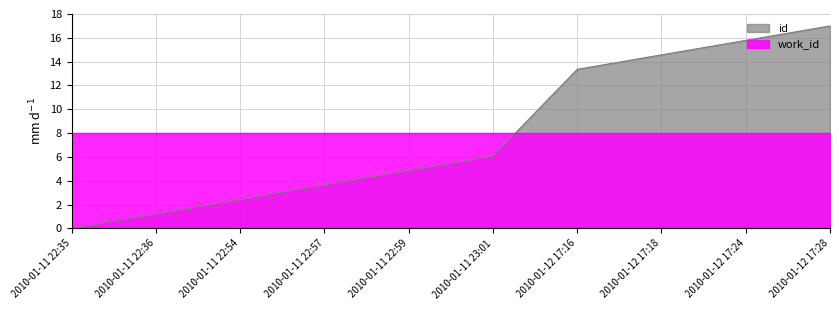

Rank the categories by value from lowest to highest.

2010-01-11 22:35, 2010-01-11 22:36, 2010-01-11 22:54, 2010-01-11 22:57, 2010-01-11 22:59, 2010-01-11 23:01, 2010-01-12 17:16, 2010-01-12 17:18, 2010-01-12 17:24, 2010-01-12 17:28